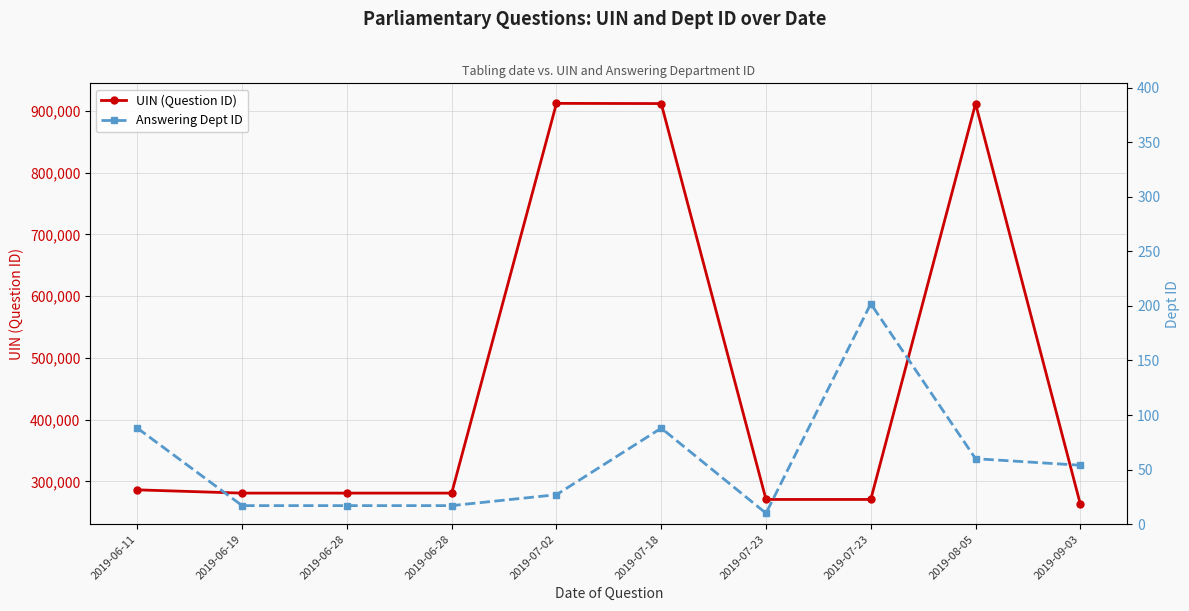

True or false: Answering Dept ID and UIN (Question ID) cross at least once.

False